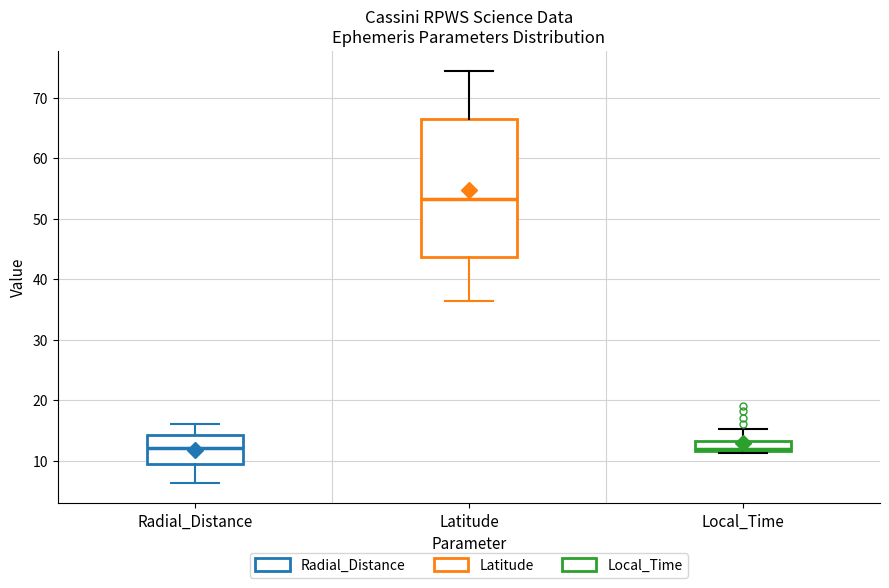

Which box is the tallest, from its lower edge to its upper edge?

Latitude